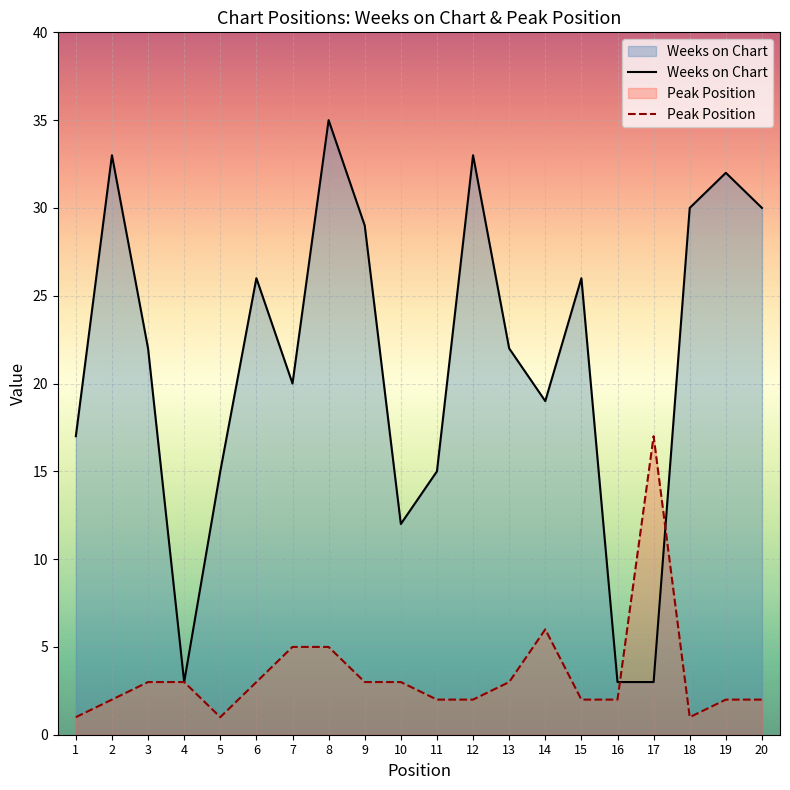

How many data points does each series have?

20